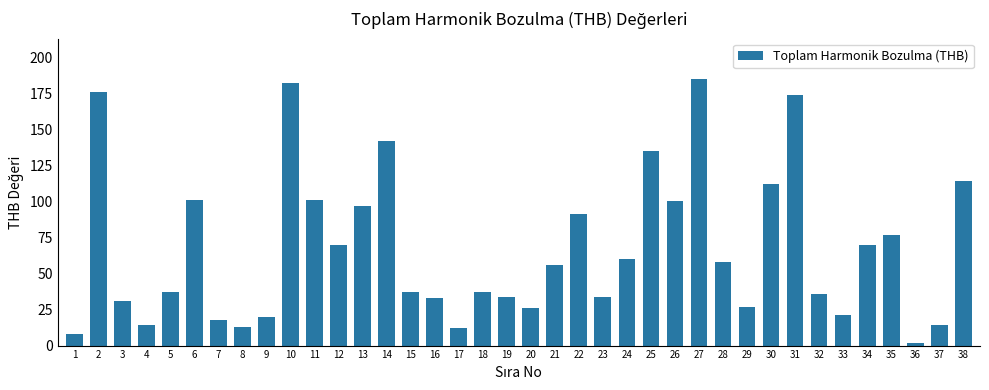

The chart shows a value of 101 at 11. True or false?

True